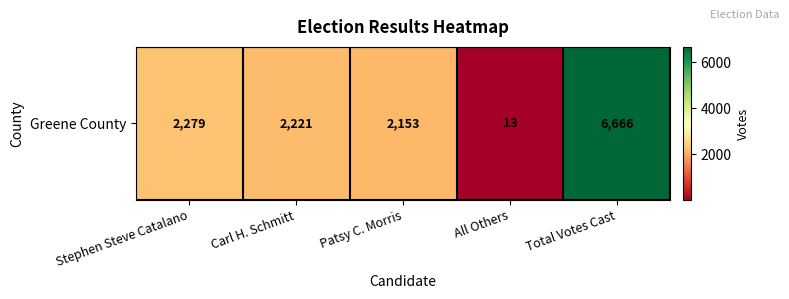

Rank the categories by value from highest to lowest.

Total Votes Cast, Stephen Steve Catalano, Carl H. Schmitt, Patsy C. Morris, All Others